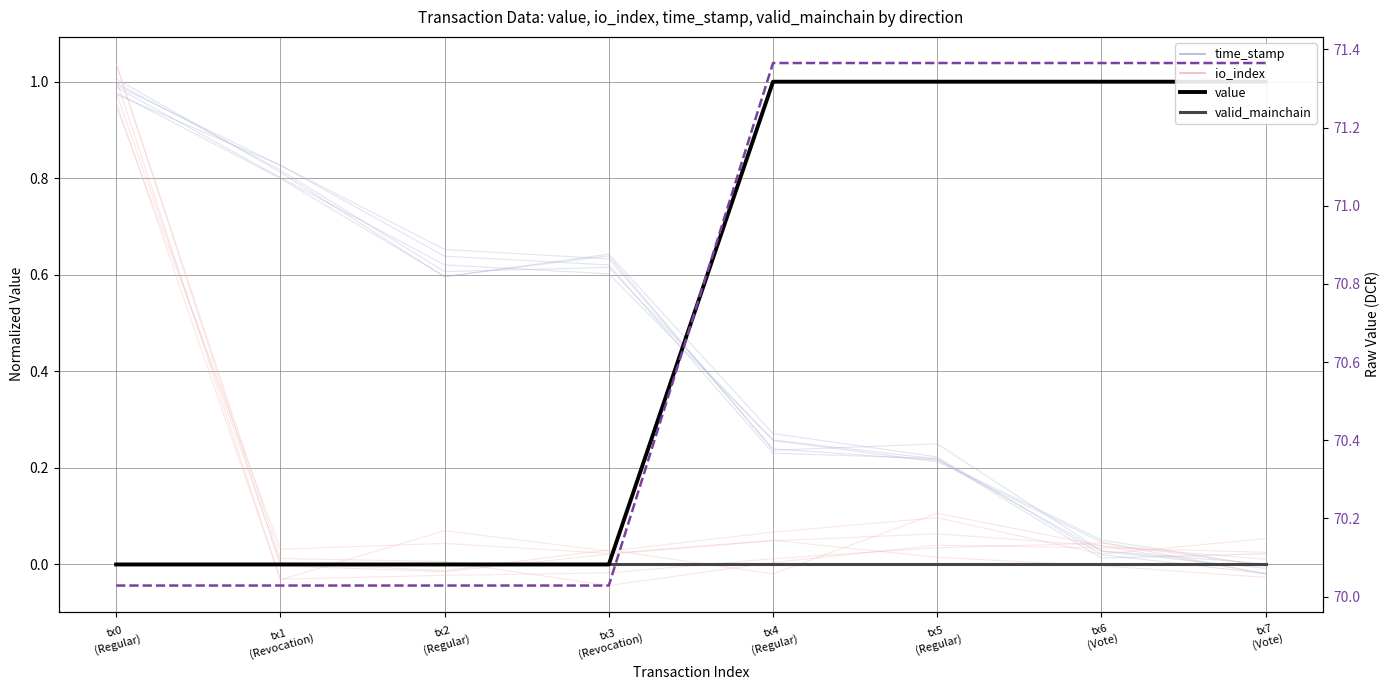

At tx2
(Regular), list the series in order from smallest to largest.

value, valid_mainchain, raw value